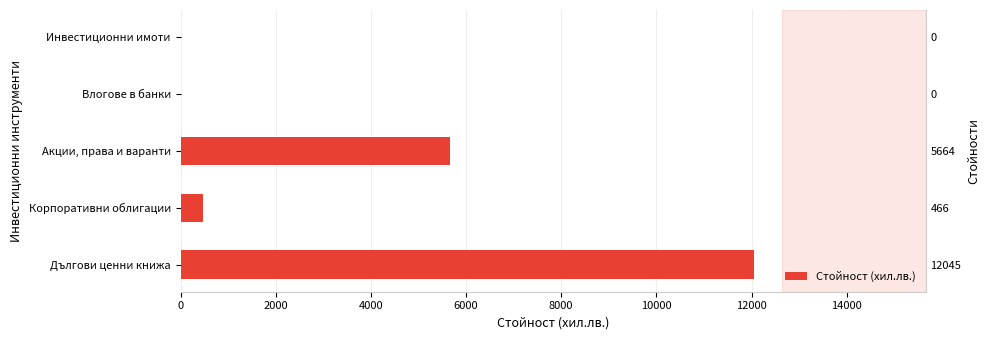

How many values exceed 466?

2